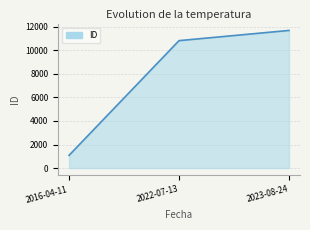

Which label corresponds to the largest value in the chart?

2023-08-24